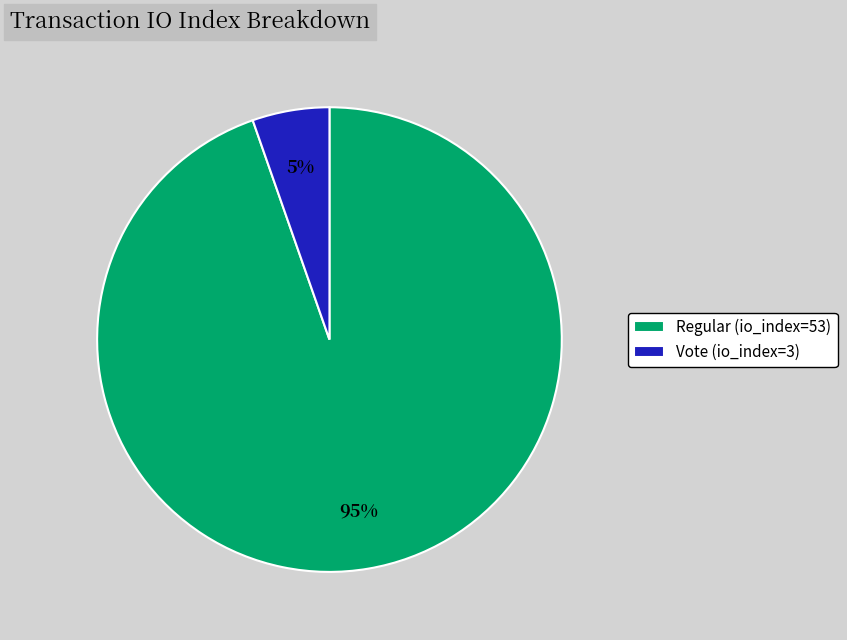

To the nearest percent, what portion does Regular (io_index=53) represent?

95%